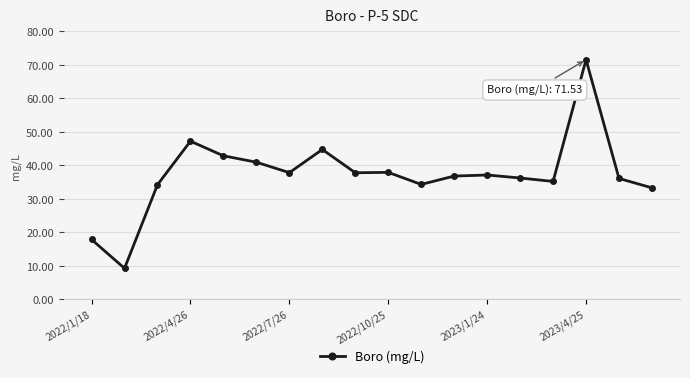

What is the smallest value displayed?

9.2